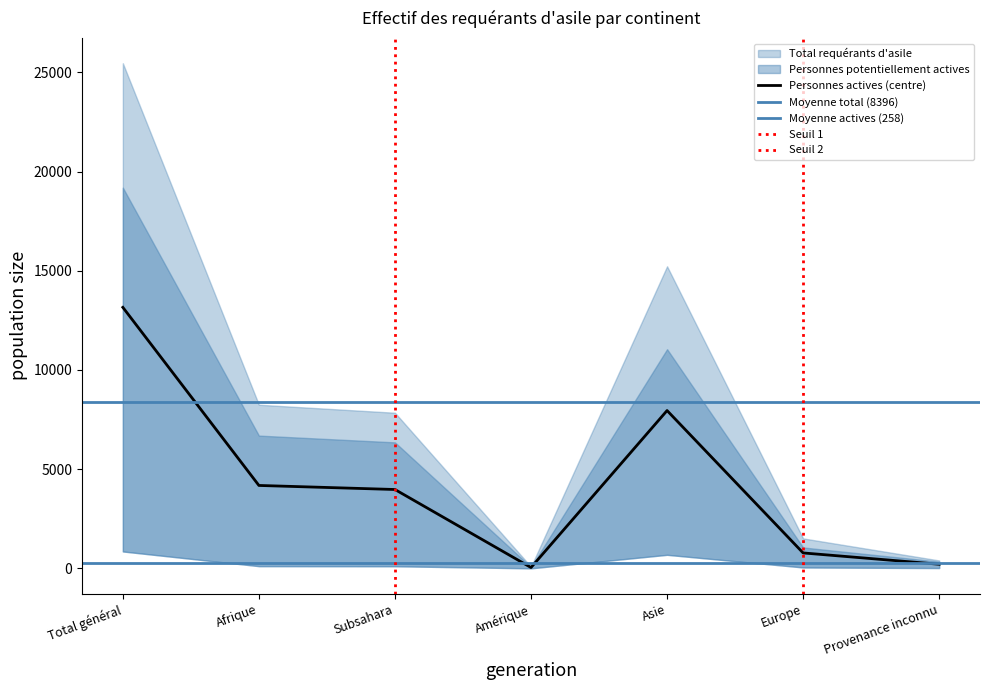

The value of Personnes actives (centre) at Subsahara is 3974.5. True or false?

True